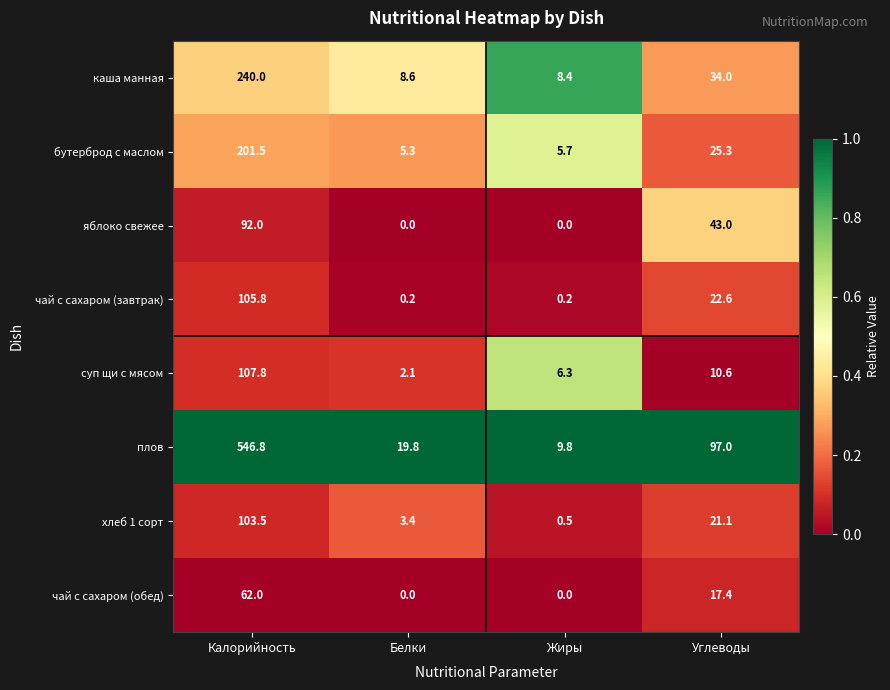

Which series changed the most between Белки and Углеводы?

плов